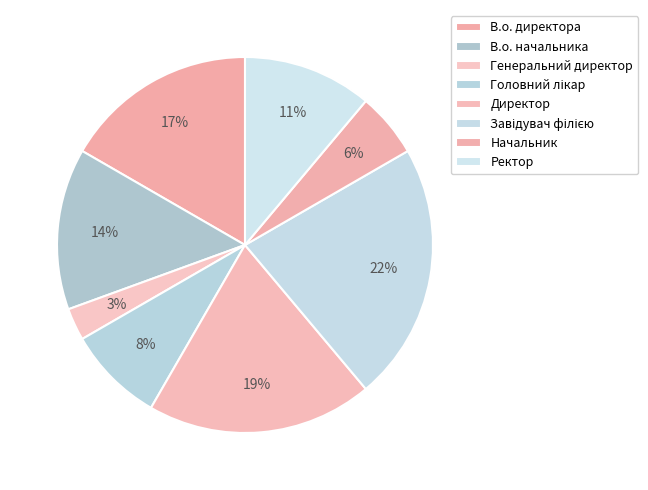

The В.о. директора slice represents 17% of the pie. True or false?

True